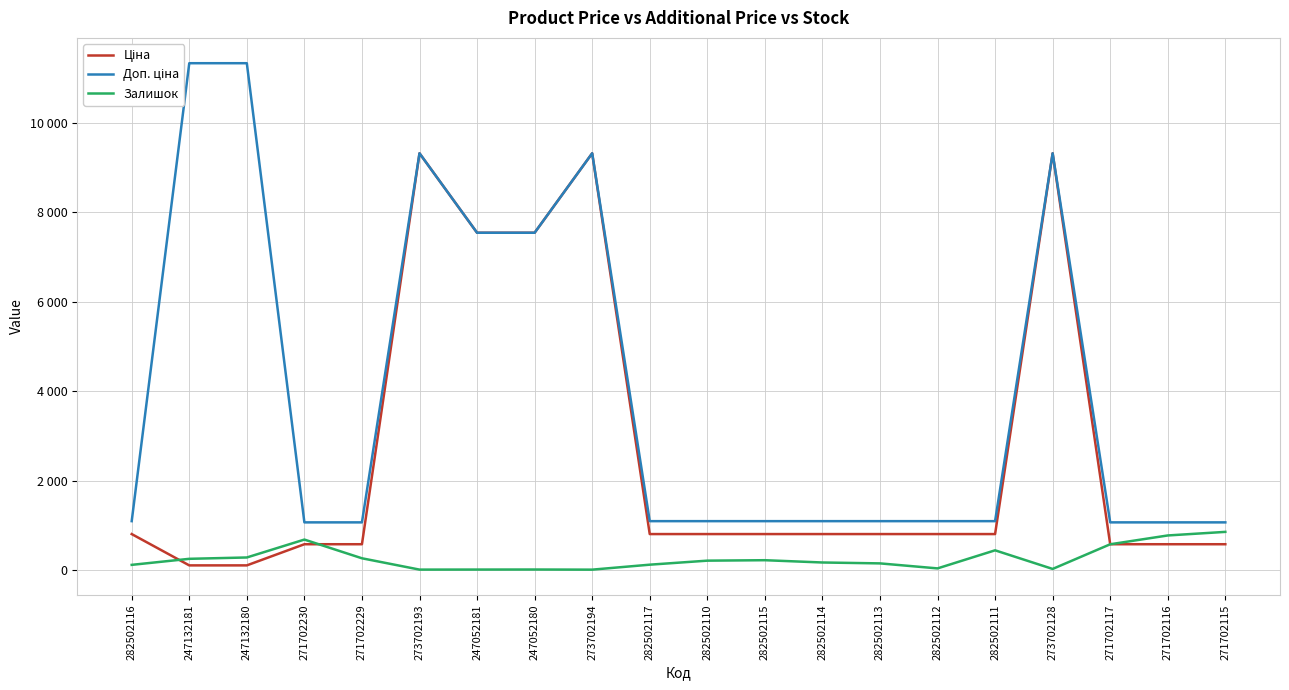

Reading left to right, what are all the values shown in this chart?

Ціна: 813.0	113.3	113.3	586.0	586.0	9321.4	7545.9	7545.9	9321.4	813.0	813.0	813.0	813.0	813.0	813.0	813.0	9321.4	586.0	586.0	586.0
Доп. ціна: 1101.8	11334.0	11334.0	1074.5	1074.5	9321.4	7545.9	7545.9	9321.4	1101.8	1101.8	1101.8	1101.8	1101.8	1101.8	1101.8	9321.4	1074.5	1074.5	1074.5
Залишок: 125.0	260.0	290.0	690.0	272.0	19.0	20.0	21.0	18.0	129.0	219.0	229.0	178.0	158.0	46.0	450.0	34.0	585.0	782.0	862.0